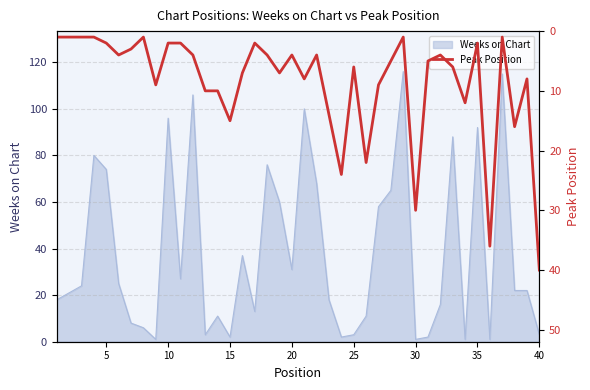

True or false: Weeks on Chart has a value of 96 at 10.

True